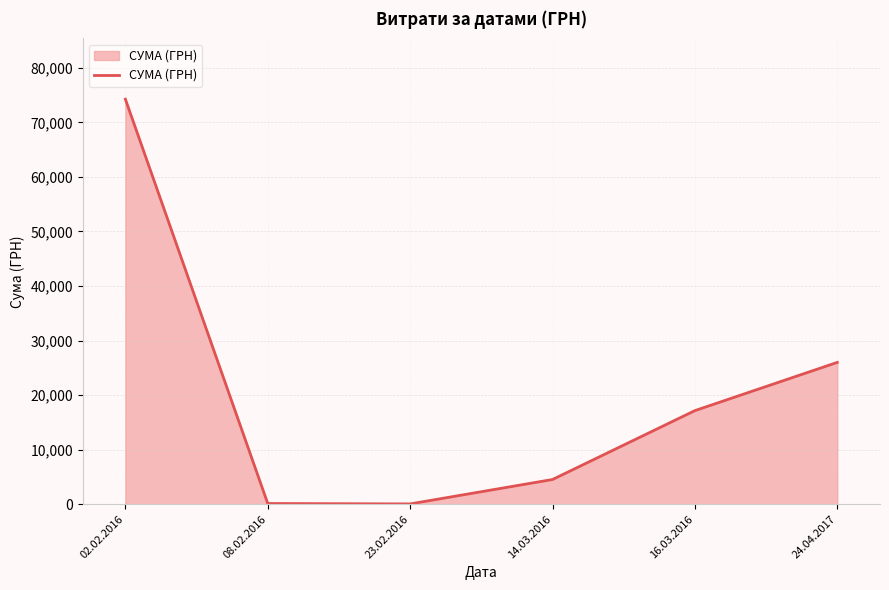

Approximately how many times larger is the value at 14.03.2016 compared to 16.03.2016?

0.3